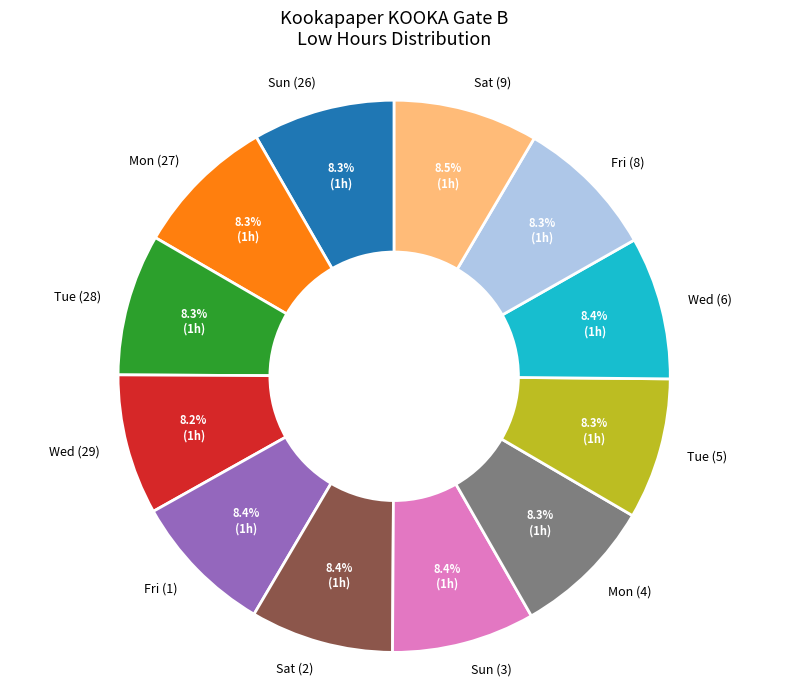

Approximately how many times larger is the value at Mon (27) compared to Sun (26)?

1.0